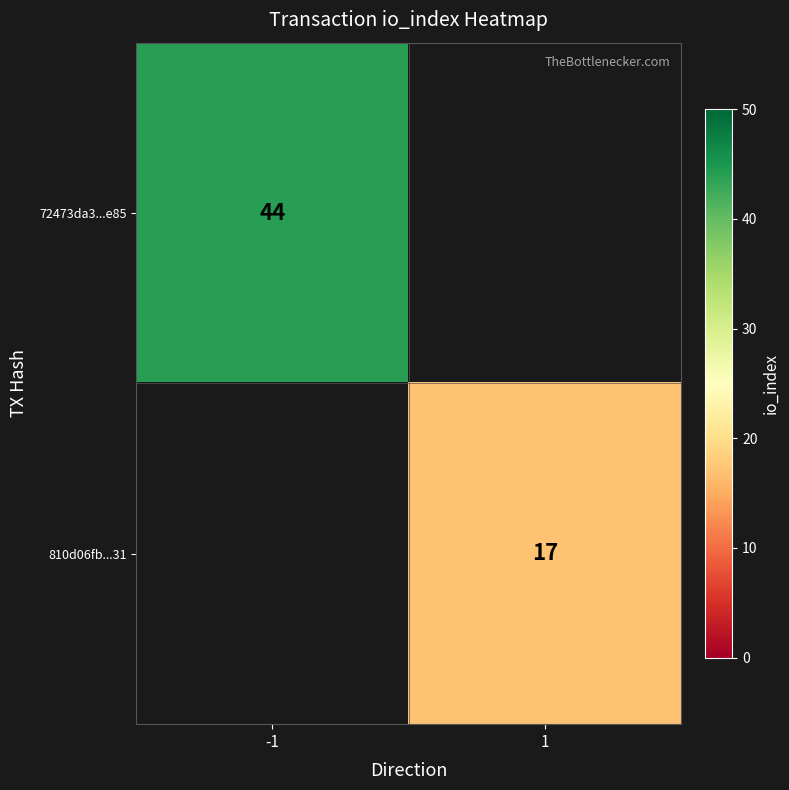

Which label corresponds to the smallest value in the chart?

1